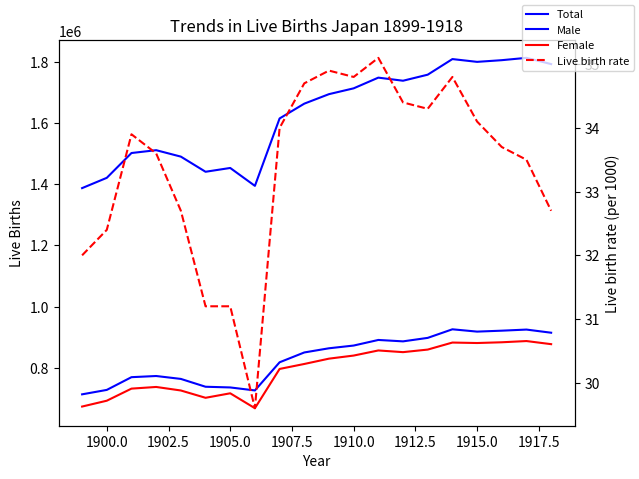

True or false: Female and Male intersect in this chart.

False